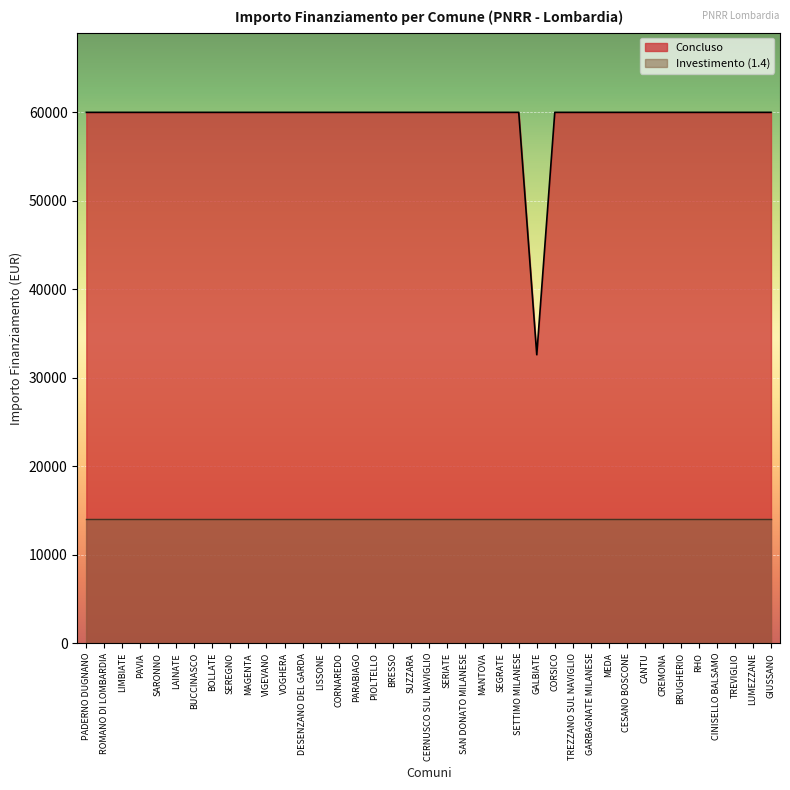

What position from the left is SERIATE?

21